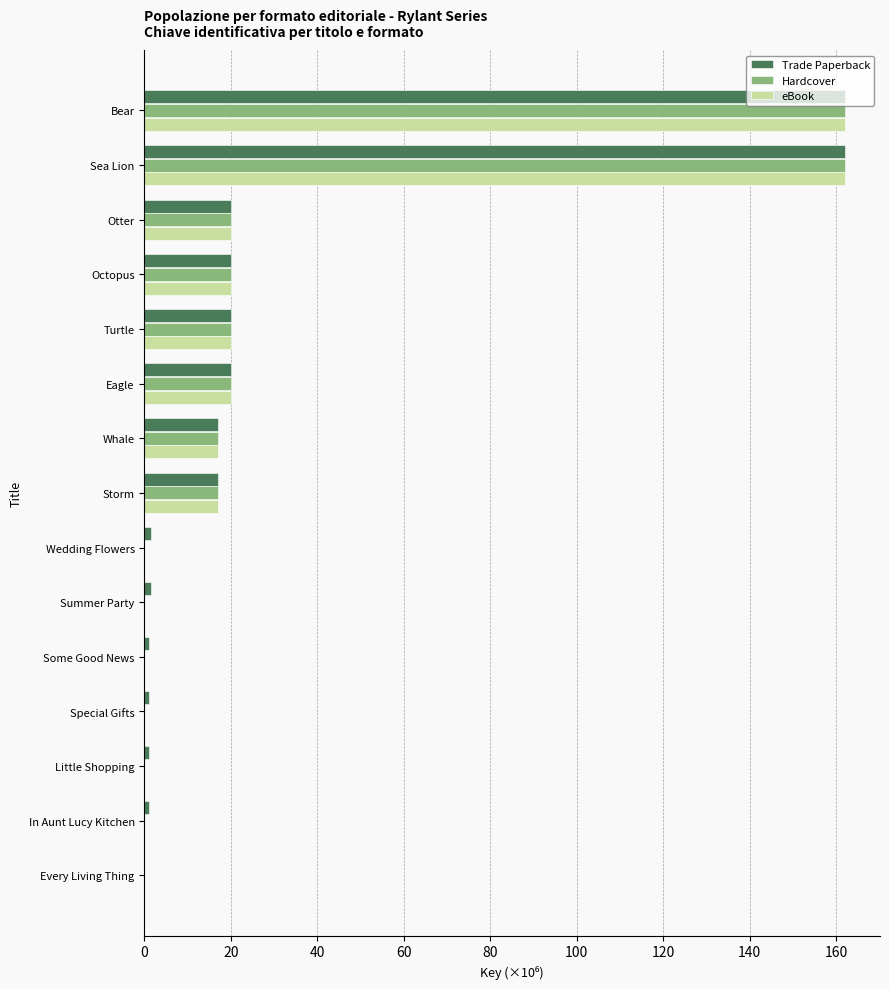

What is the total value across all series at Turtle?

60.4